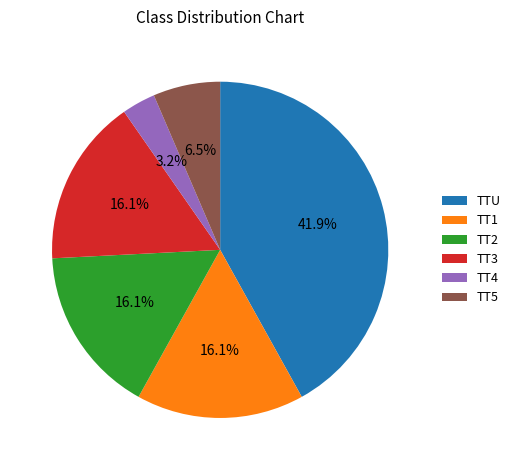

Count the number of slices in the pie.

6